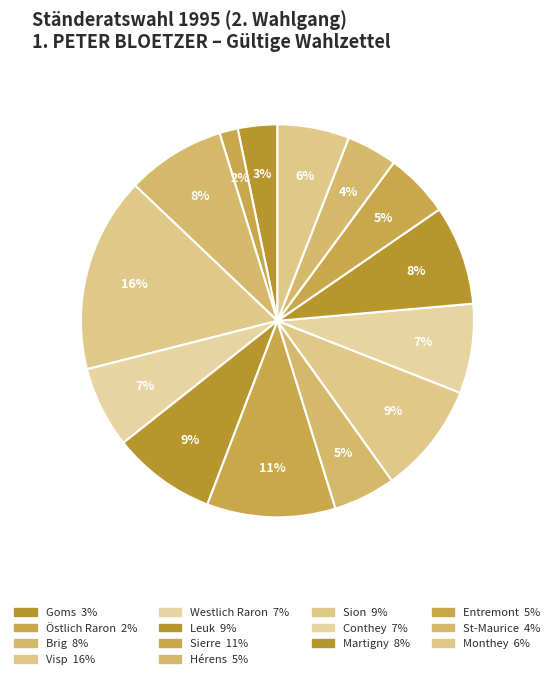

Rank the categories by value from lowest to highest.

Östlich Raron, Goms, St-Maurice, Hérens, Entremont, Monthey, Westlich Raron, Conthey, Brig, Martigny, Leuk, Sion, Sierre, Visp